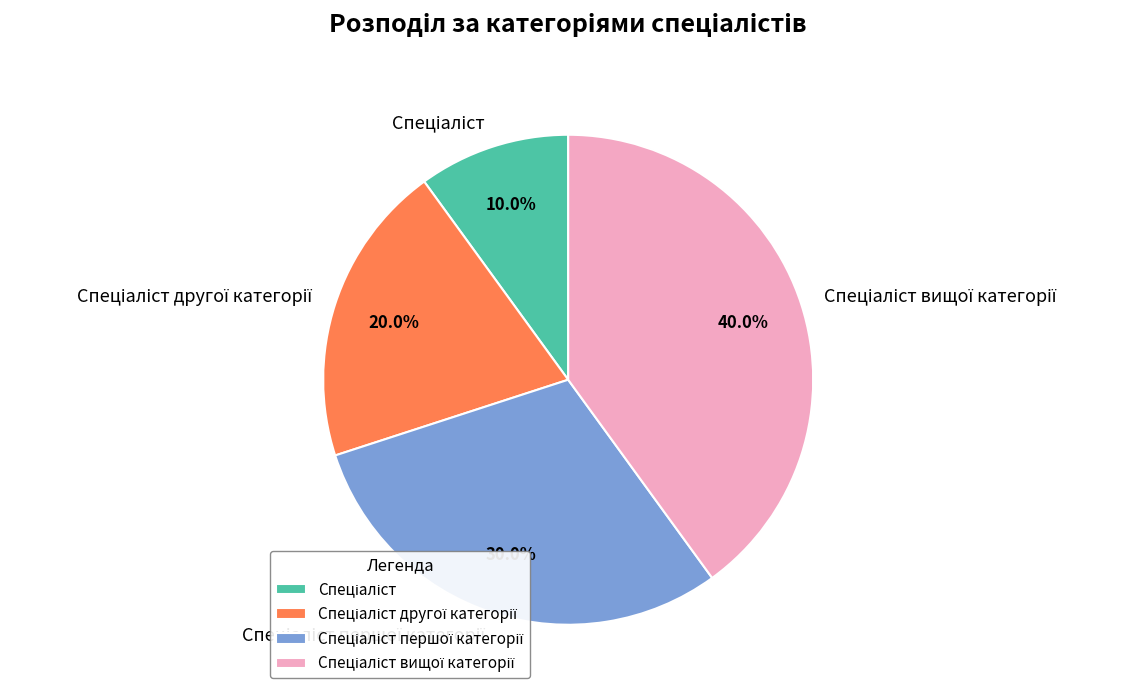

Is there a majority slice in this chart?

No